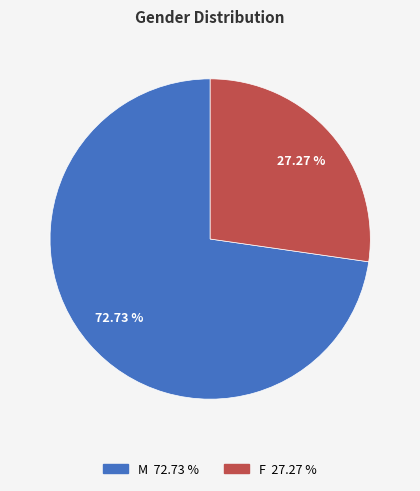

Which has a higher value, F or M?

M